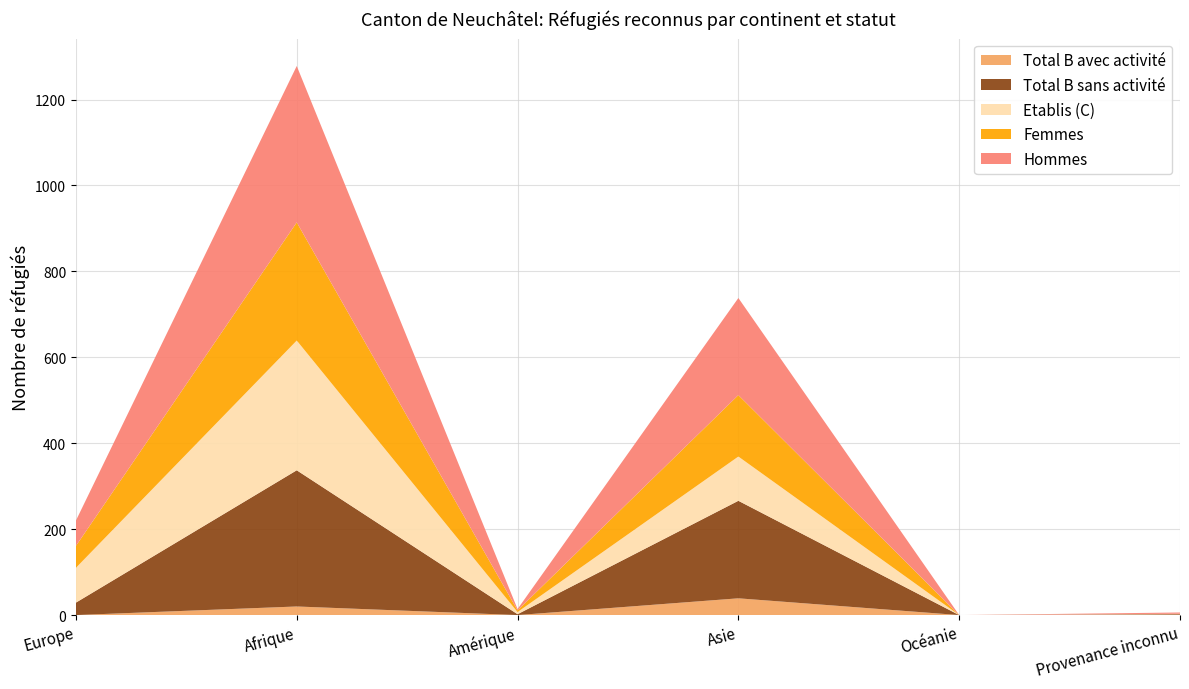

Reading left to right, what are all the values shown in this chart?

Total B avec activité: Europe=0	Afrique=20	Amérique=0	Asie=39	Océanie=0	Provenance inconnu=0
Total B sans activité: Europe=29	Afrique=317	Amérique=2	Asie=227	Océanie=0	Provenance inconnu=2
Etablis (C): Europe=81	Afrique=302	Amérique=5	Asie=103	Océanie=0	Provenance inconnu=1
Femmes: Europe=51	Afrique=275	Amérique=4	Asie=143	Océanie=0	Provenance inconnu=0
Hommes: Europe=59	Afrique=364	Amérique=3	Asie=226	Océanie=0	Provenance inconnu=3